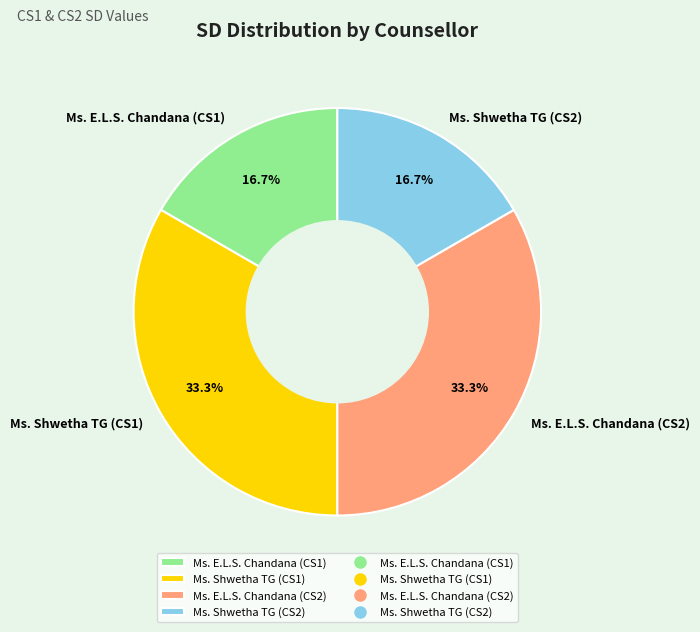

Approximately how many times larger is the value at Ms. E.L.S. Chandana (CS2) compared to Ms. Shwetha TG (CS1)?

1.0